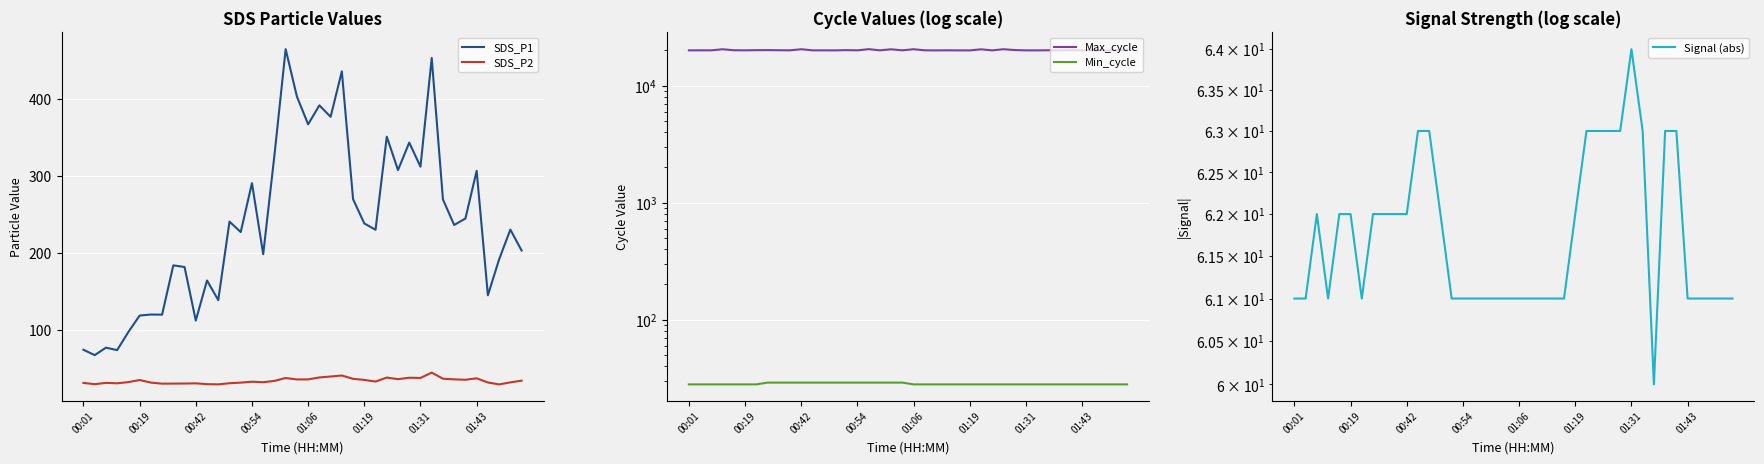

What is the maximum value shown in the chart?

20511.0